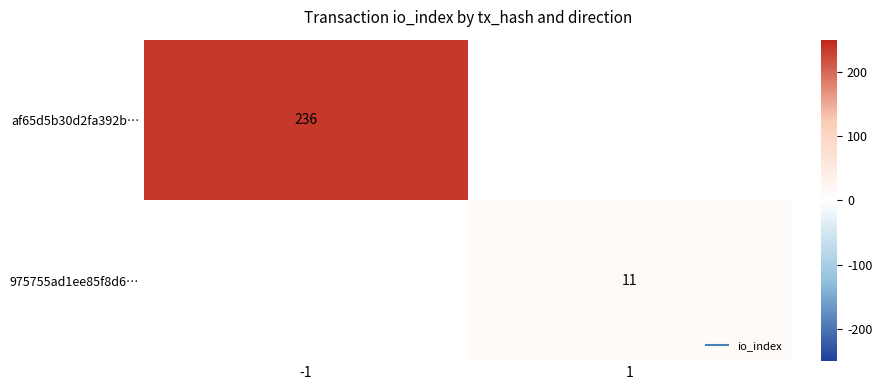

Which label corresponds to the largest value in the chart?

-1